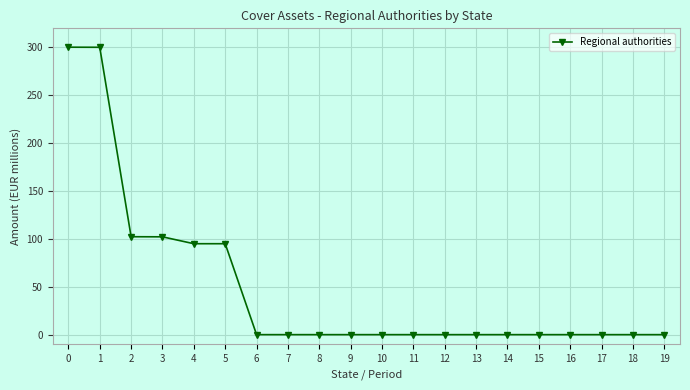

Is it true that the value at 14 is 0.0?

True